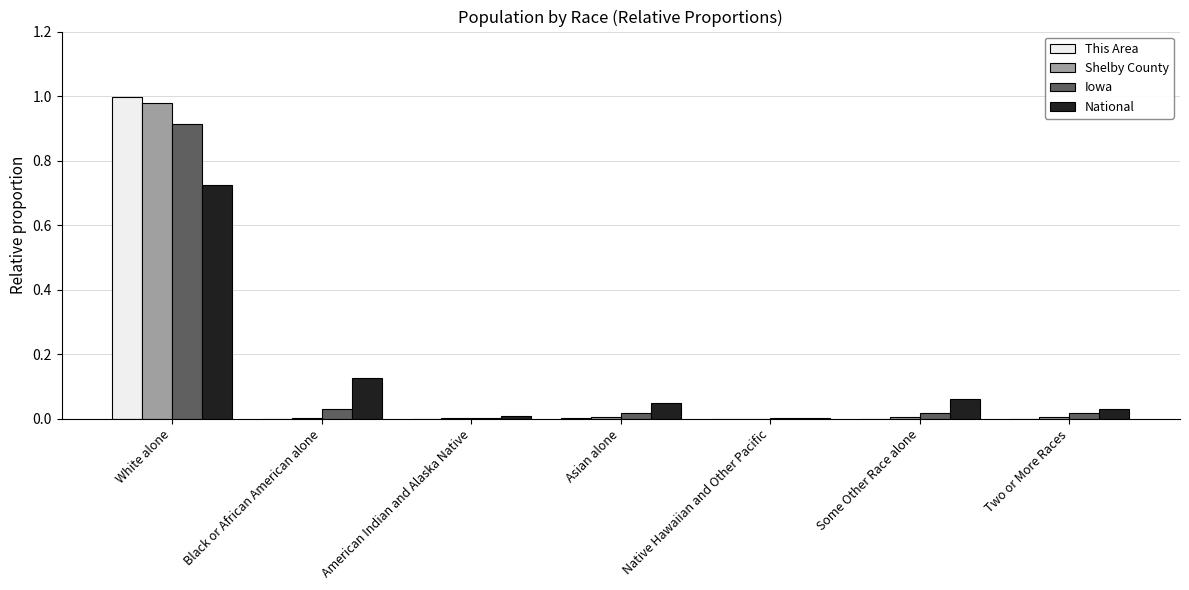

At which label does Iowa reach its peak?

White alone